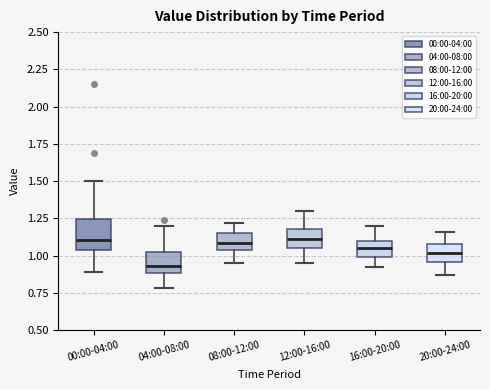

Reading left to right, read every box against the y-axis: the position of its median line, the range the box covers, and the ends of its whiskers. The values are not printed on the chart, so give them approximately, as read against the axis.

00:00-04:00: median 1.10, box 1.05 to 1.25, whiskers 0.90 to 1.50
04:00-08:00: median 0.95, box 0.90 to 1.00, whiskers 0.80 to 1.20
08:00-12:00: median 1.10, box 1.05 to 1.15, whiskers 0.95 to 1.20
12:00-16:00: median 1.10, box 1.05 to 1.20, whiskers 0.95 to 1.30
16:00-20:00: median 1.05, box 1.00 to 1.10, whiskers 0.90 to 1.20
20:00-24:00: median 1.00, box 0.95 to 1.10, whiskers 0.85 to 1.15